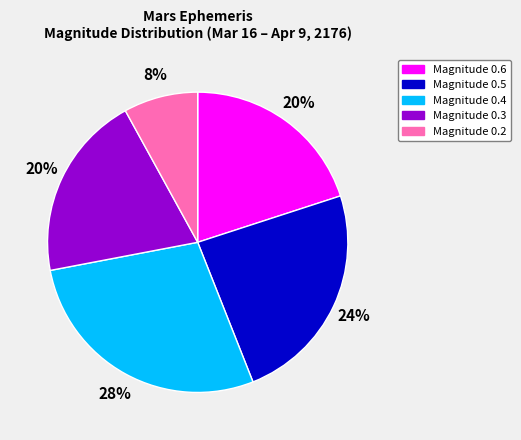

Is there any slice that represents more than half of the pie?

No